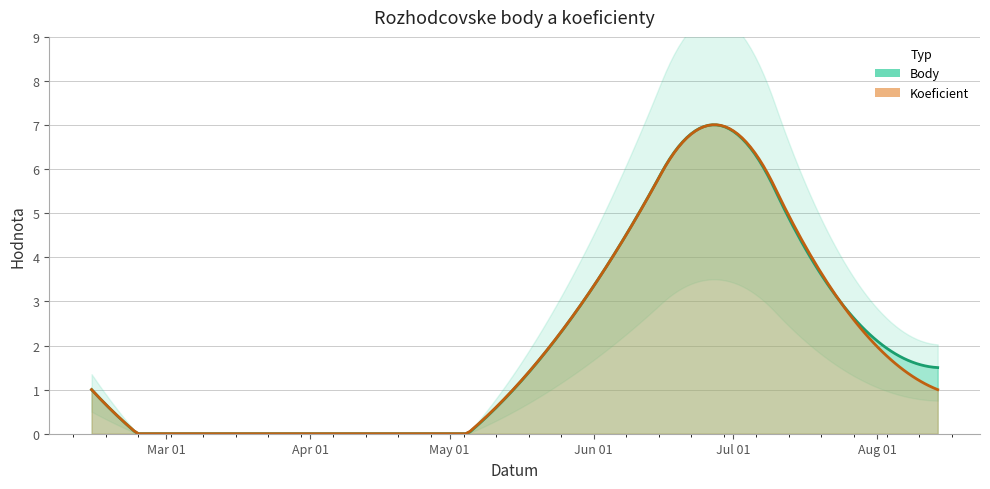

Which has a higher value, 2021-06-26 or 2021-02-13?

2021-06-26